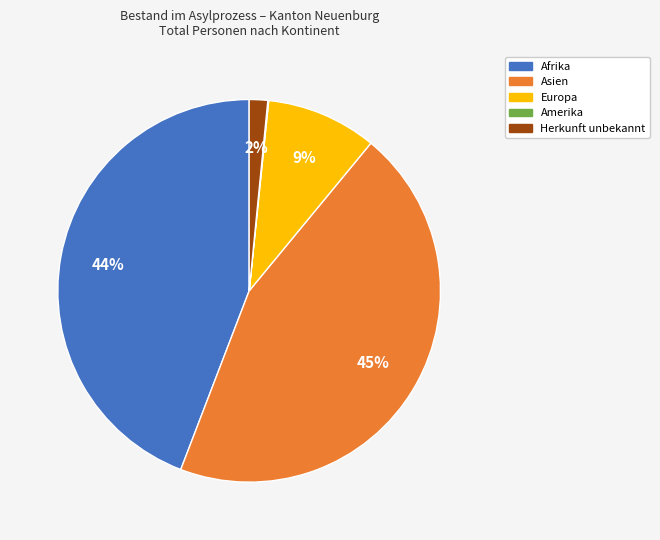

Do Afrika and Herkunft unbekannt together represent more than half of the pie?

No